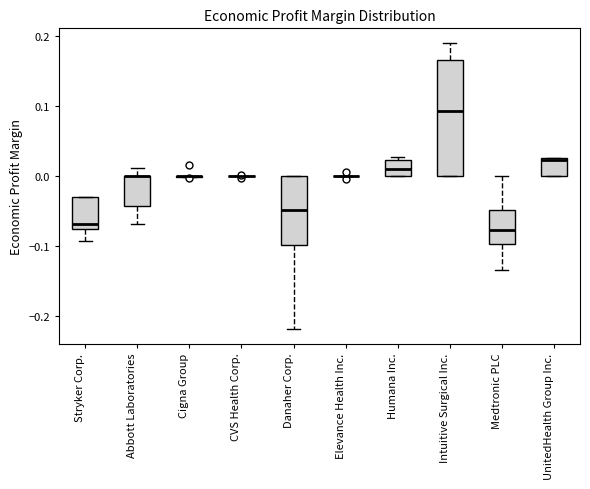

Reading left to right, read every box against the y-axis: the position of its median line, the range the box covers, and the ends of its whiskers. The values are not printed on the chart, so give them approximately, as read against the axis.

Stryker Corp.: median -0.07 (just above the box's lower edge), box -0.07 to -0.03, whiskers -0.09 to -0.03
Abbott Laboratories: median 0.00 (drawn on the box's upper edge), box -0.04 to 0.00, whiskers -0.07 to 0.01
Cigna Group: box collapsed to a line at 0.00, whiskers 0.00 to 0.00
CVS Health Corp.: box collapsed to a line at 0.00, whiskers 0.00 to 0.00
Danaher Corp.: median -0.05, box -0.10 to 0.00, whiskers -0.22 to 0.00
Elevance Health Inc.: box collapsed to a line at 0.00, whiskers 0.00 to 0.00
Humana Inc.: median 0.01, box 0.00 to 0.02, whiskers 0.00 to 0.03
Intuitive Surgical Inc.: median 0.09, box 0.00 to 0.17, whiskers 0.00 to 0.19
Medtronic PLC: median -0.08, box -0.10 to -0.05, whiskers -0.13 to 0.00
UnitedHealth Group Inc.: median 0.02, box 0.00 to 0.03, whiskers 0.00 to 0.03